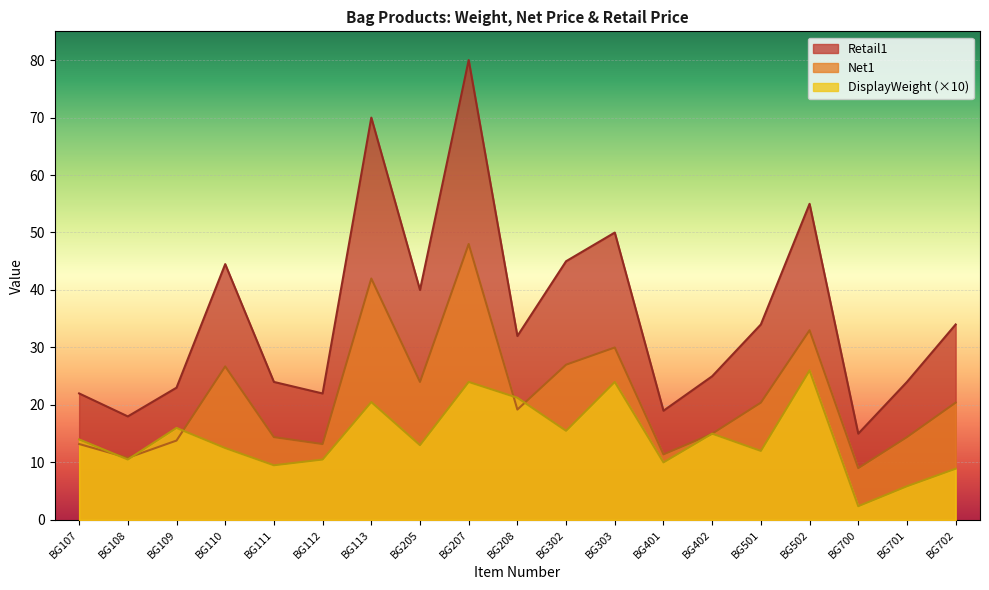

How many values in the Retail1 series exceed 31?

10